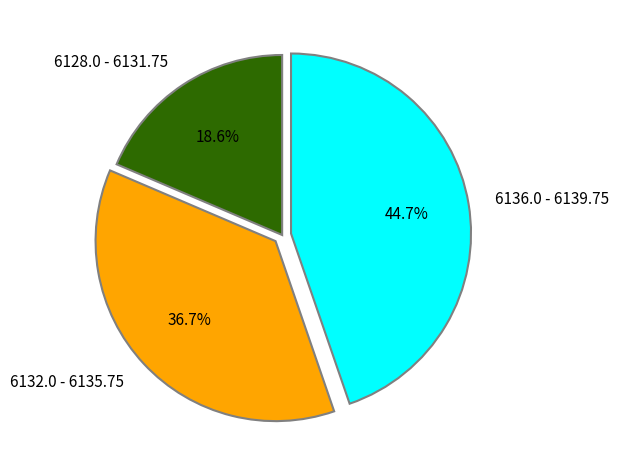

How much of the chart is everything except 6132.0 - 6135.75?

63.3%